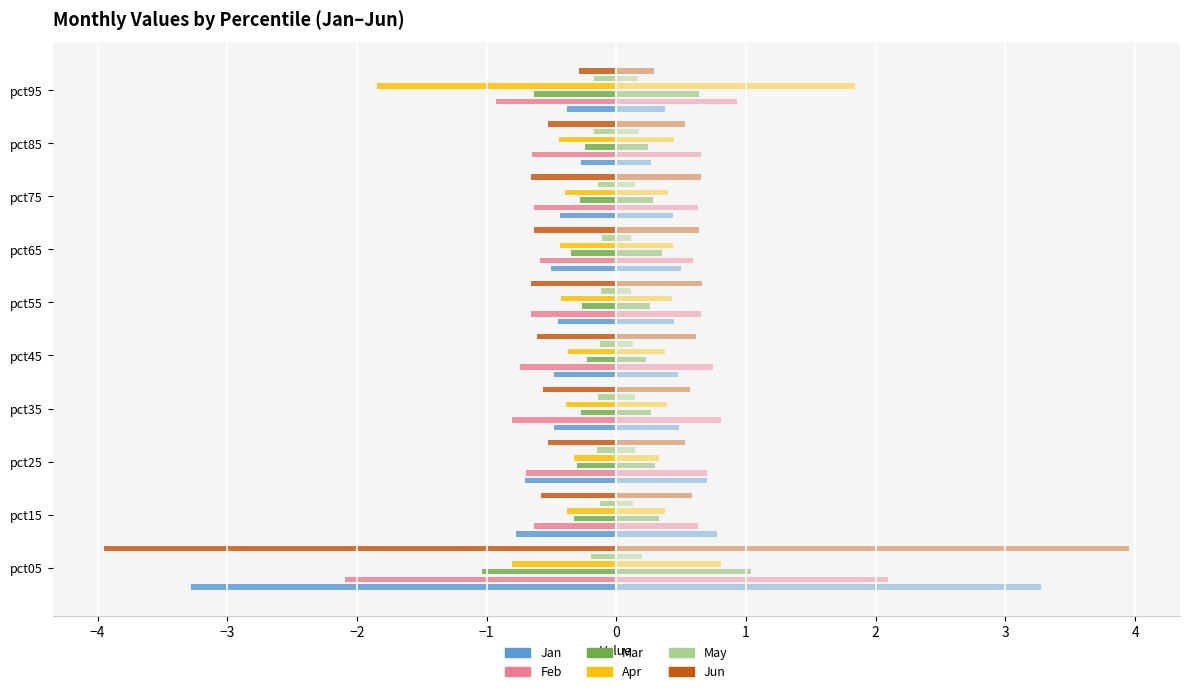

Is the value of Mar at pct95 greater than the value of May at pct35?

No